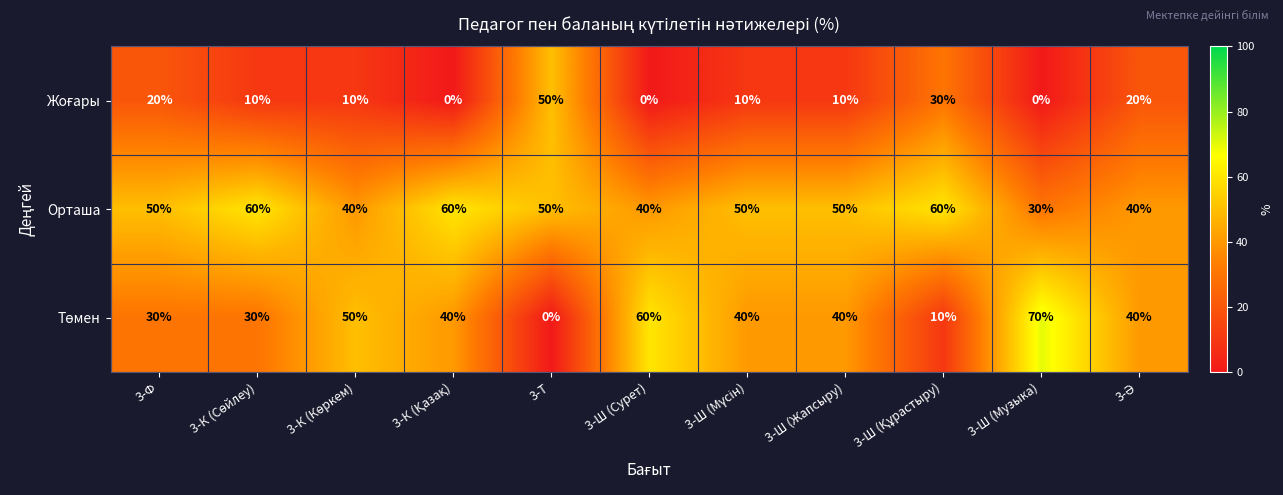

What is the maximum value shown in the chart?

70